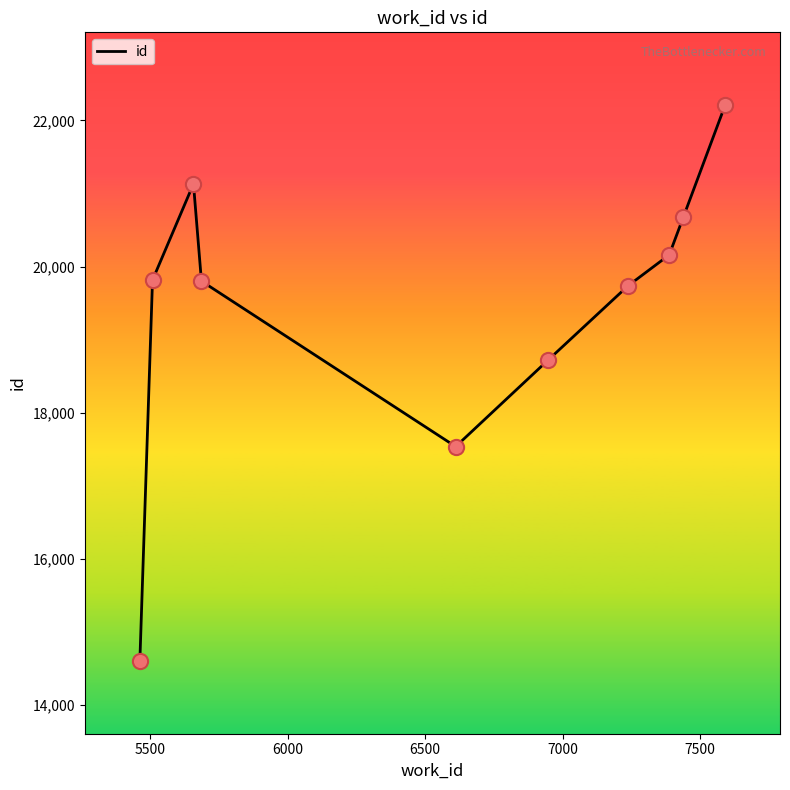

What is the greatest value displayed?

22204